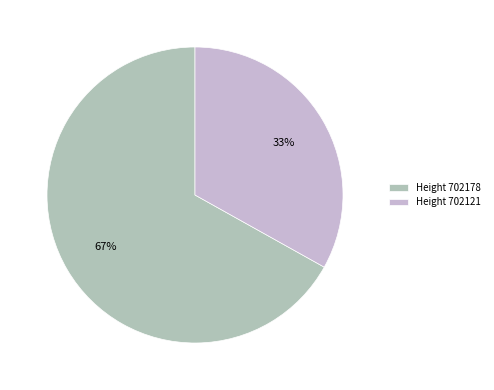

How many slices are in this pie chart?

2